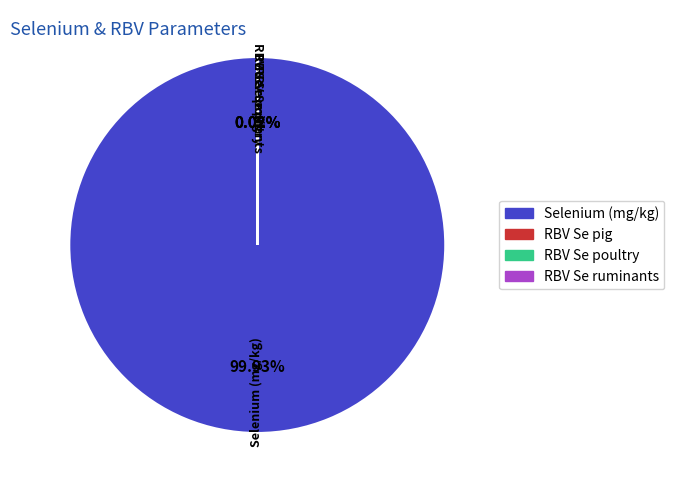

Does any single category account for the majority?

Yes